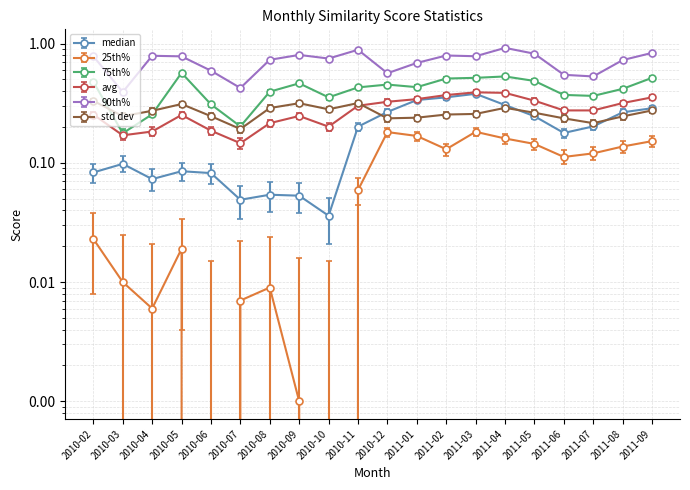

What is the difference between the 25th% values at 2011-09 and 2010-02?

0.1